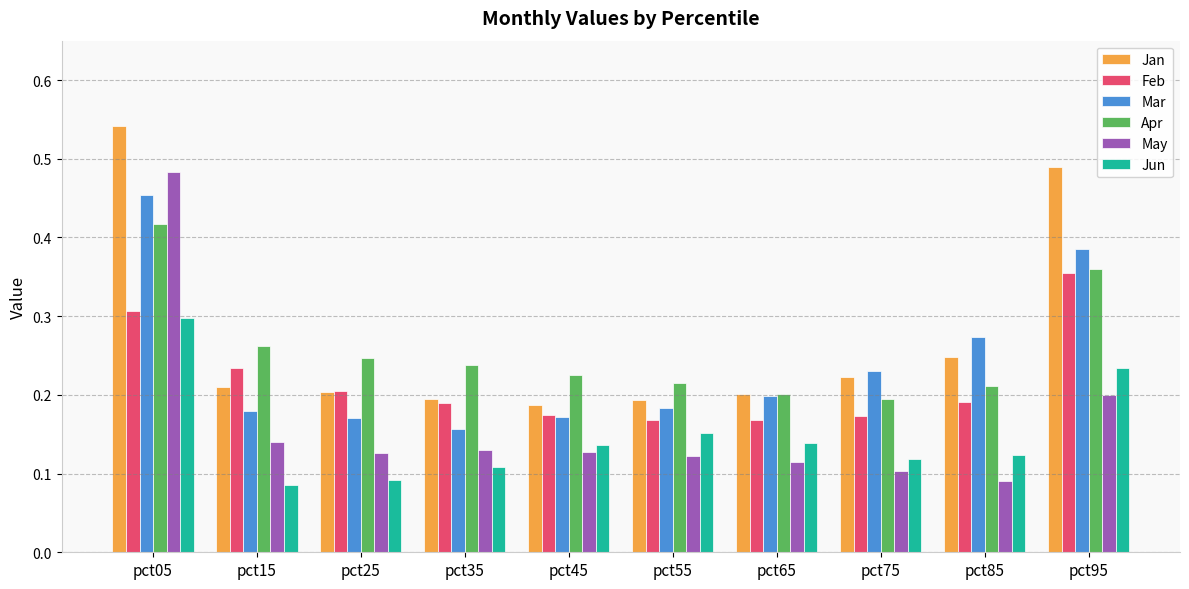

Does the chart contain any negative values?

No